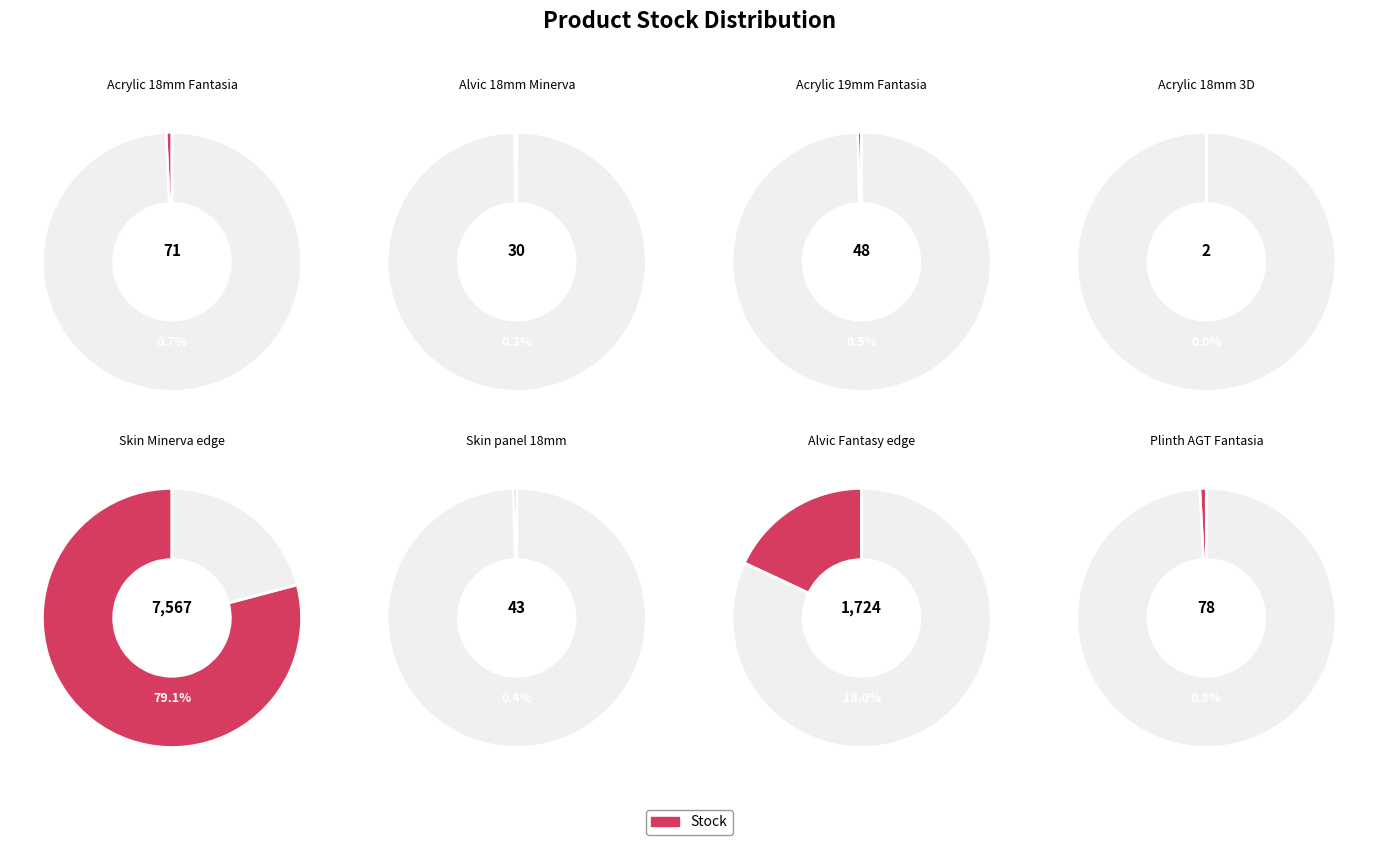

To the nearest percent, what is the combined percentage of Панель Alvic Alvic 18 мм. Мінерва and Skin panel 18 mm. Minerva?

1%